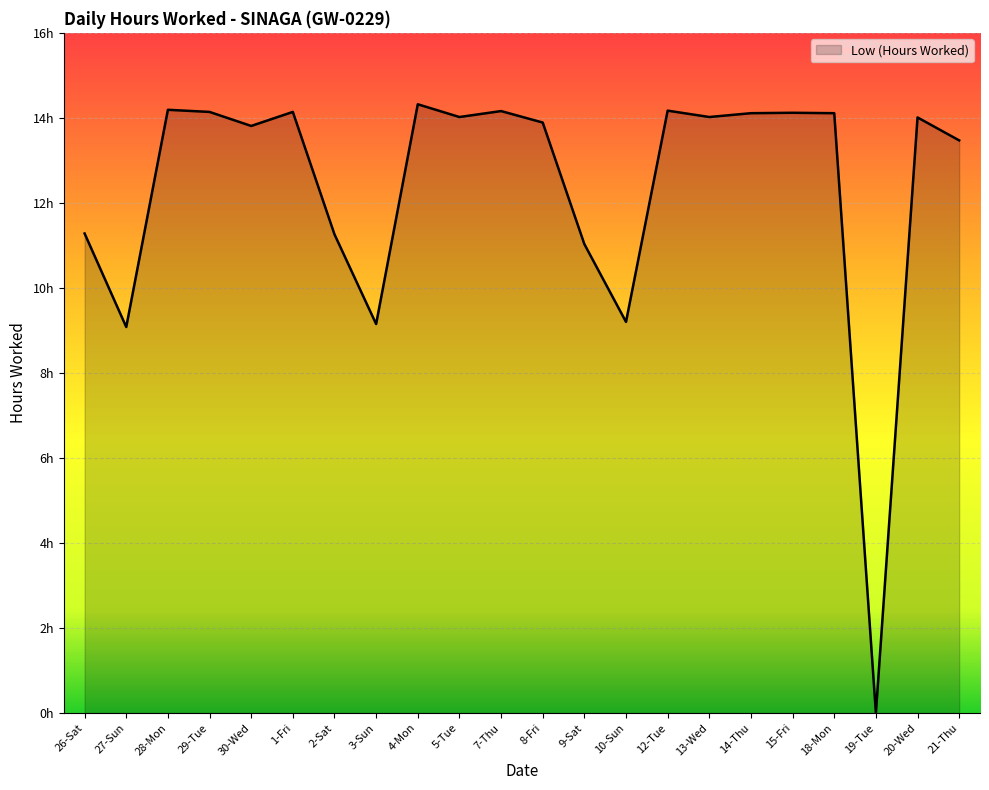

The value at 1-Fri is 14.1. True or false?

True